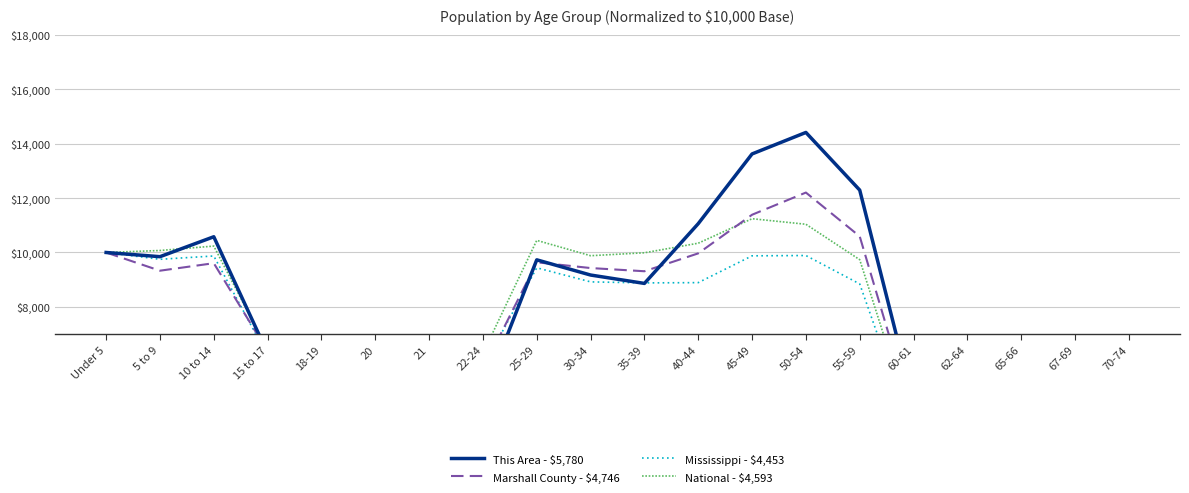

In Marshall County - $4,746, how many points are lower than both neighbors (excluding endpoints)?

5